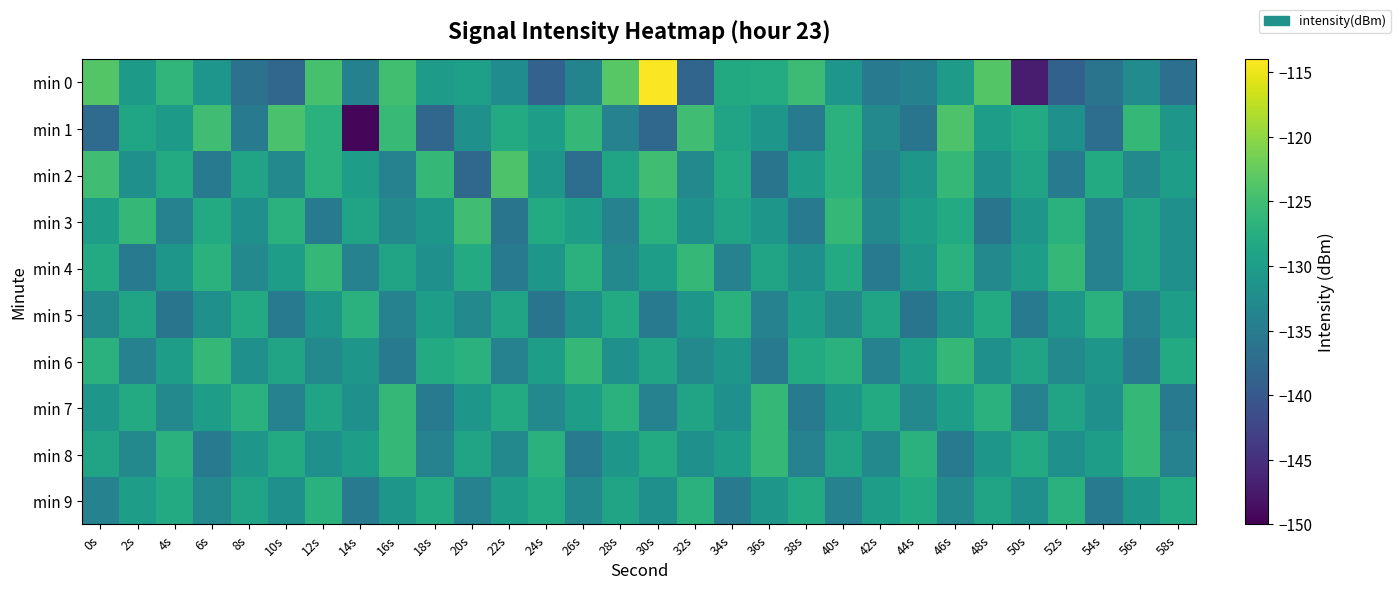

Which has a higher value, 2s or 58s?

2s